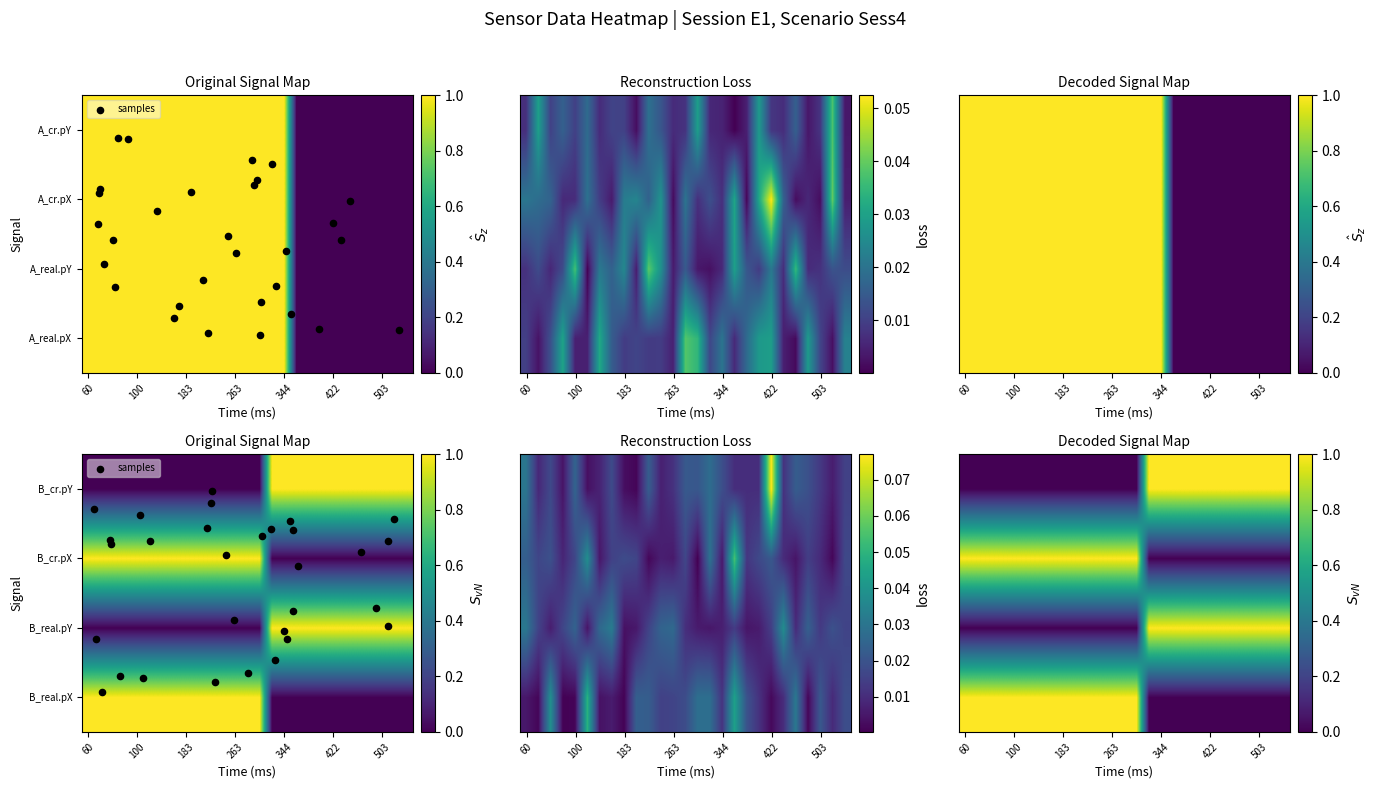

What is the difference between the second highest and minimum values in the B_real.pX series?

1